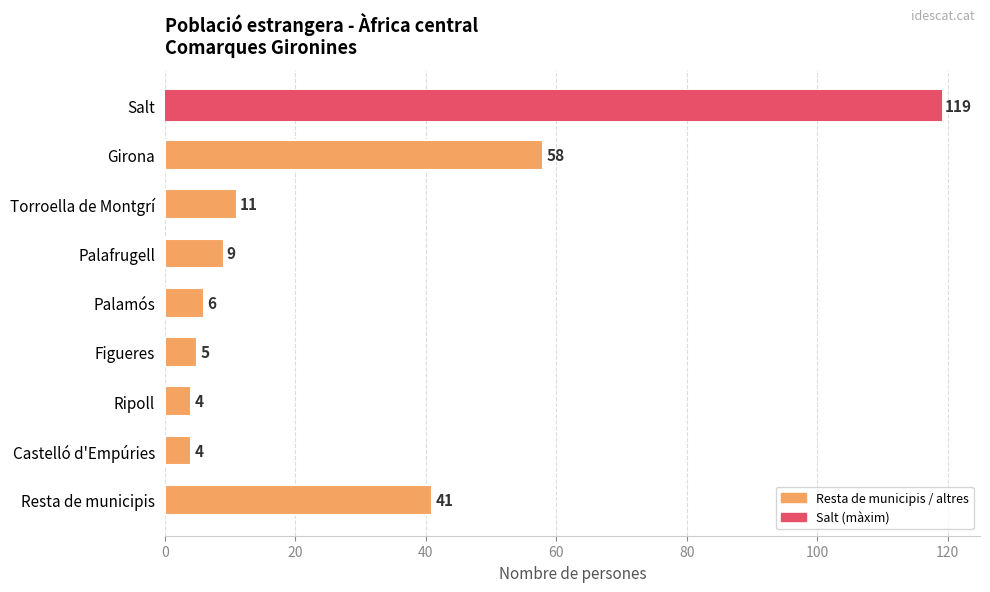

Approximately how many times larger is the value at Castelló d'Empúries compared to Torroella de Montgrí?

0.4